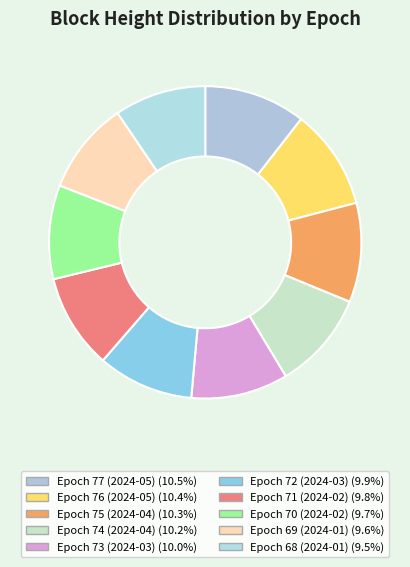

Which category has the smallest portion of the pie?

Epoch 68 (2024-01)